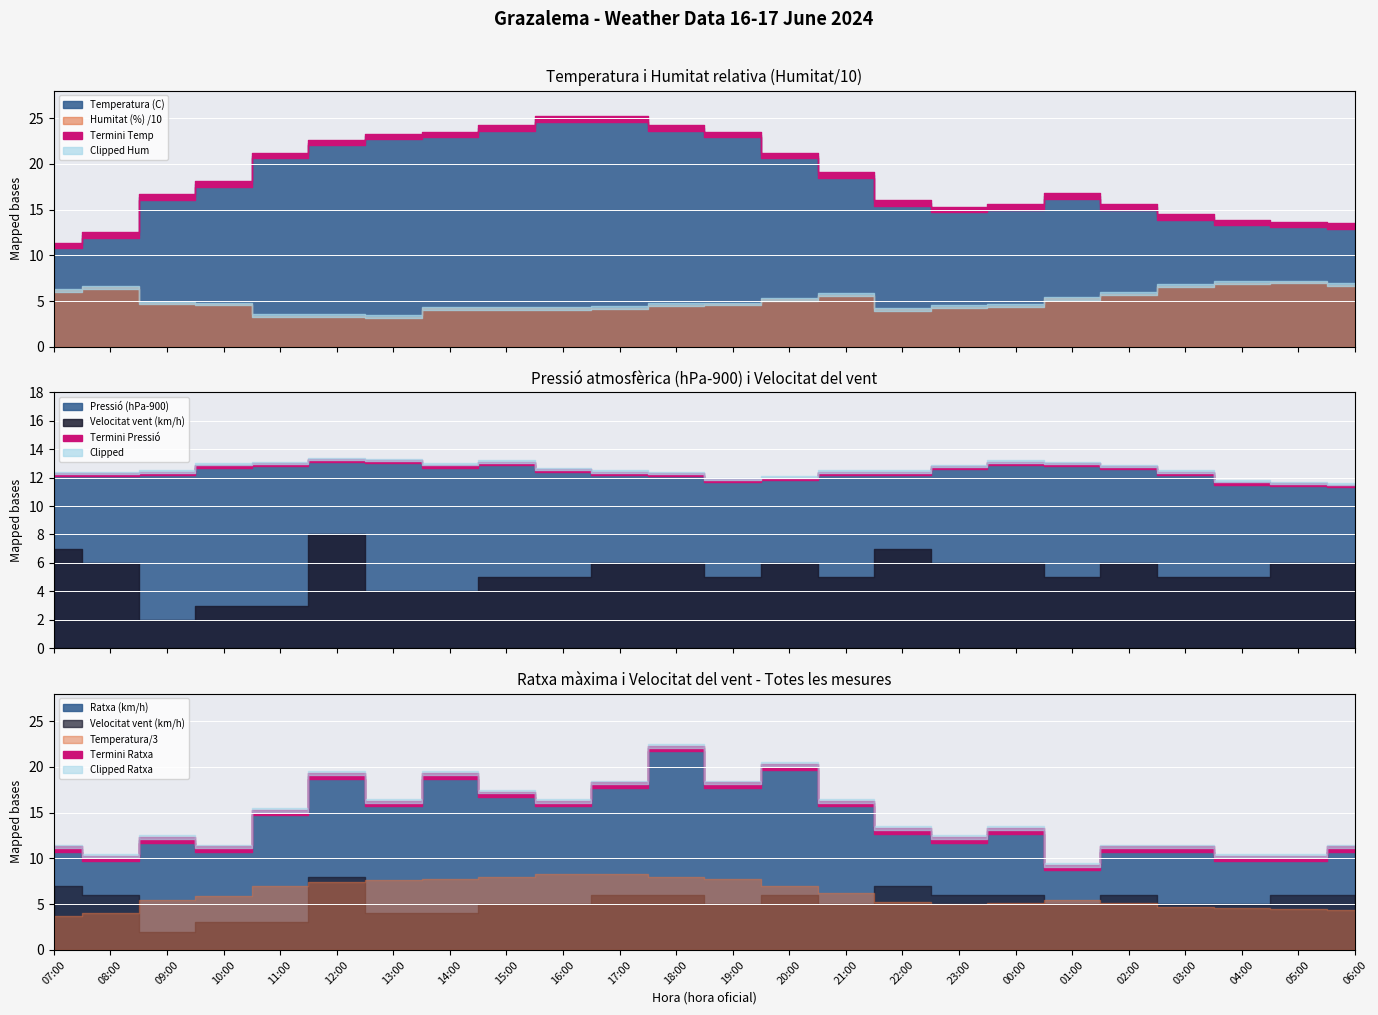

Reading left to right, extract all data points from this chart.

Temperatura (C): 07:00=11.1	08:00=12.2	09:00=16.4	10:00=17.8	11:00=20.9	12:00=22.3	13:00=23.0	14:00=23.2	15:00=23.9	16:00=24.9	17:00=24.9	18:00=23.9	19:00=23.2	20:00=20.9	21:00=18.8	22:00=15.7	23:00=15.0	00:00=15.3	01:00=16.5	02:00=15.3	03:00=14.2	04:00=13.6	05:00=13.4	06:00=13.2
Humitat (%): 07:00=62.0	08:00=65.0	09:00=48.0	10:00=47.0	11:00=34.0	12:00=34.0	13:00=33.0	14:00=42.0	15:00=42.0	16:00=42.0	17:00=43.0	18:00=46.0	19:00=47.0	20:00=52.0	21:00=57.0	22:00=41.0	23:00=44.0	00:00=45.0	01:00=53.0	02:00=58.0	03:00=67.0	04:00=70.0	05:00=71.0	06:00=68.0
Pressio (hPa-900): 07:00=12.2	08:00=12.2	09:00=12.3	10:00=12.8	11:00=12.9	12:00=13.2	13:00=13.1	14:00=12.8	15:00=13.0	16:00=12.5	17:00=12.3	18:00=12.2	19:00=11.8	20:00=11.9	21:00=12.3	22:00=12.3	23:00=12.7	00:00=13.0	01:00=12.9	02:00=12.7	03:00=12.3	04:00=11.6	05:00=11.5	06:00=11.4
Velocitat vent (km/h): 07:00=7.0	08:00=6.0	09:00=2.0	10:00=3.0	11:00=3.0	12:00=8.0	13:00=4.0	14:00=4.0	15:00=5.0	16:00=5.0	17:00=6.0	18:00=6.0	19:00=5.0	20:00=6.0	21:00=5.0	22:00=7.0	23:00=6.0	00:00=6.0	01:00=5.0	02:00=6.0	03:00=5.0	04:00=5.0	05:00=6.0	06:00=6.0
Ratxa (km/h): 07:00=11.0	08:00=10.0	09:00=12.0	10:00=11.0	11:00=15.0	12:00=19.0	13:00=16.0	14:00=19.0	15:00=17.0	16:00=16.0	17:00=18.0	18:00=22.0	19:00=18.0	20:00=20.0	21:00=16.0	22:00=13.0	23:00=12.0	00:00=13.0	01:00=9.0	02:00=11.0	03:00=11.0	04:00=10.0	05:00=10.0	06:00=11.0